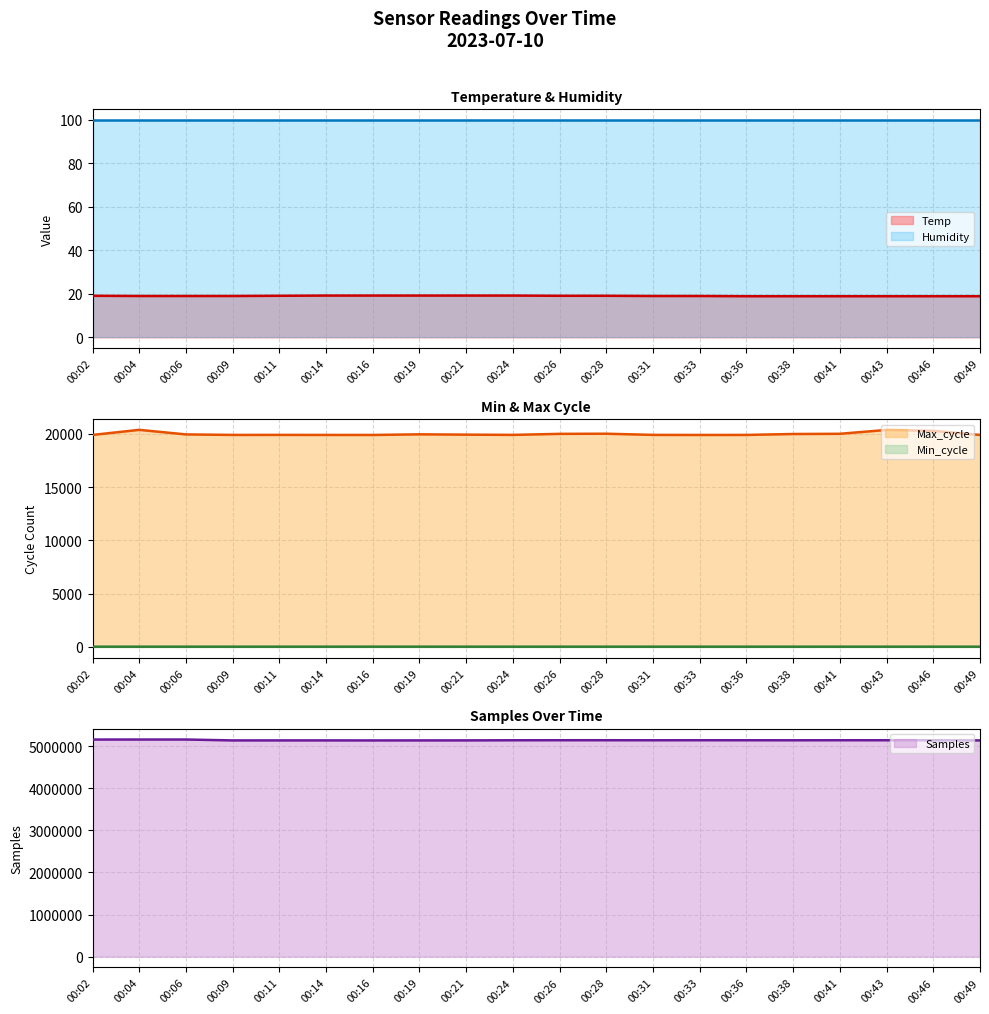

At which category does the chart reach its minimum across all series?

00:36